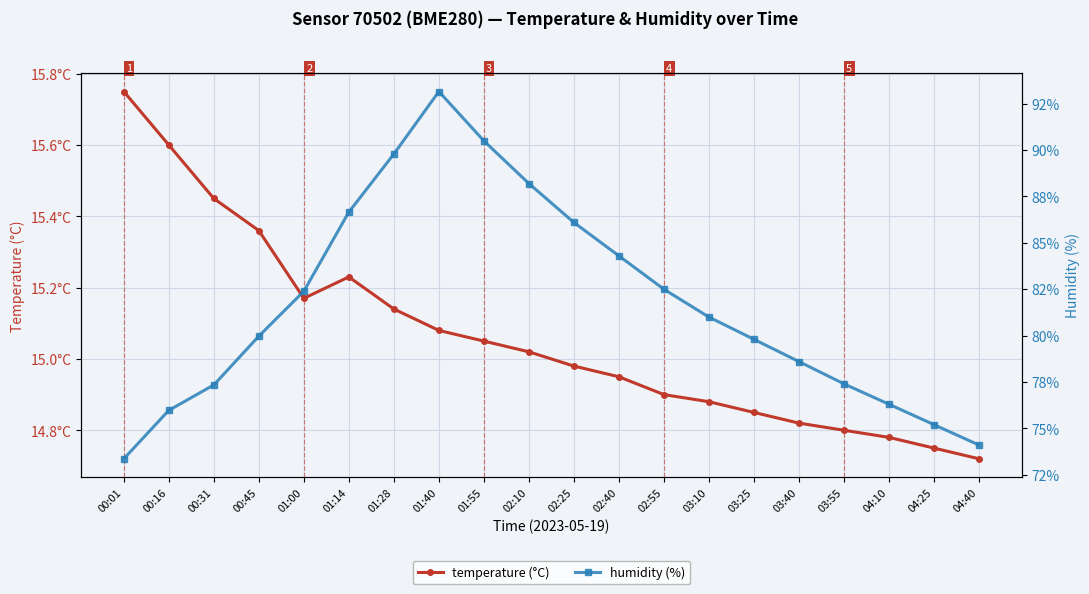

In temperature, how many points are lower than both neighbors (excluding endpoints)?

1